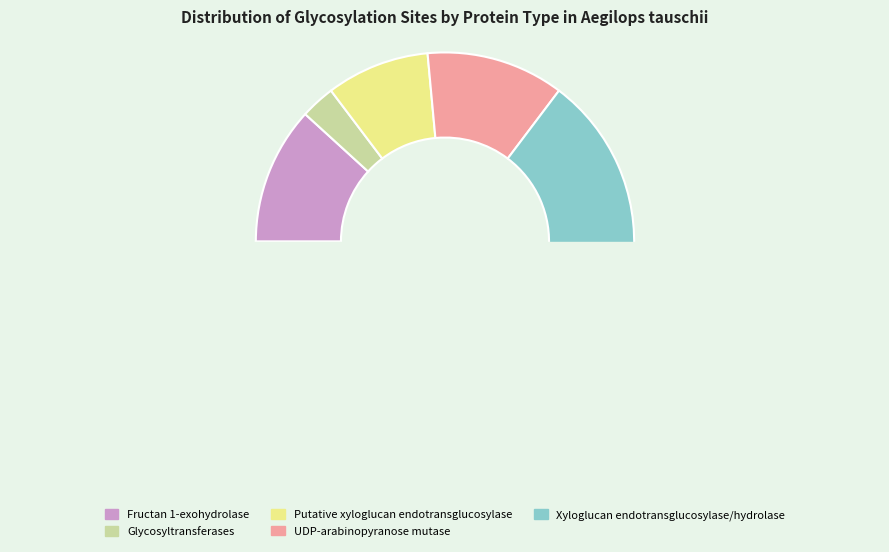

Count the number of slices in the pie.

5